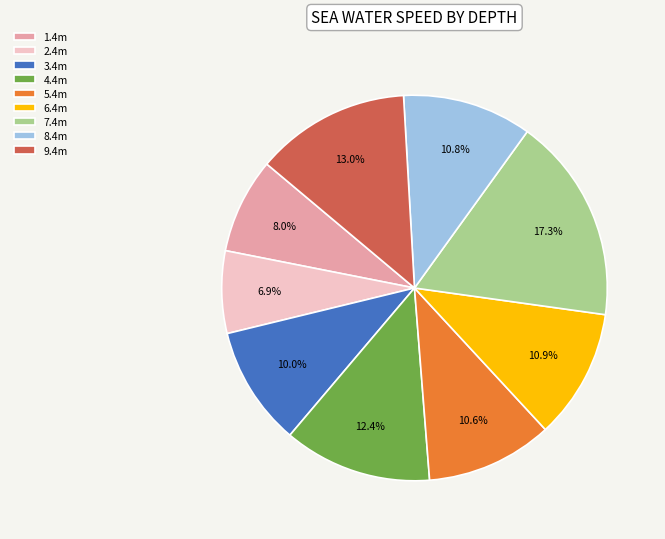

Approximately how many times larger is the value at 4.4m compared to 2.4m?

1.8